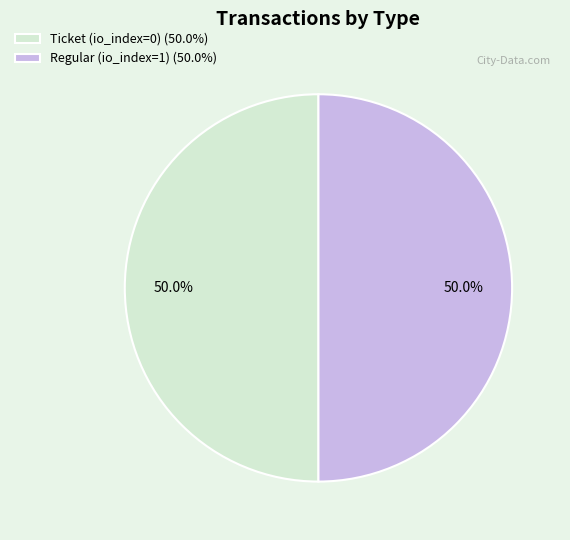

What is the ratio of the value at Regular (io_index=1) (50.0%) to the value at Ticket (io_index=0) (50.0%)?

1.0